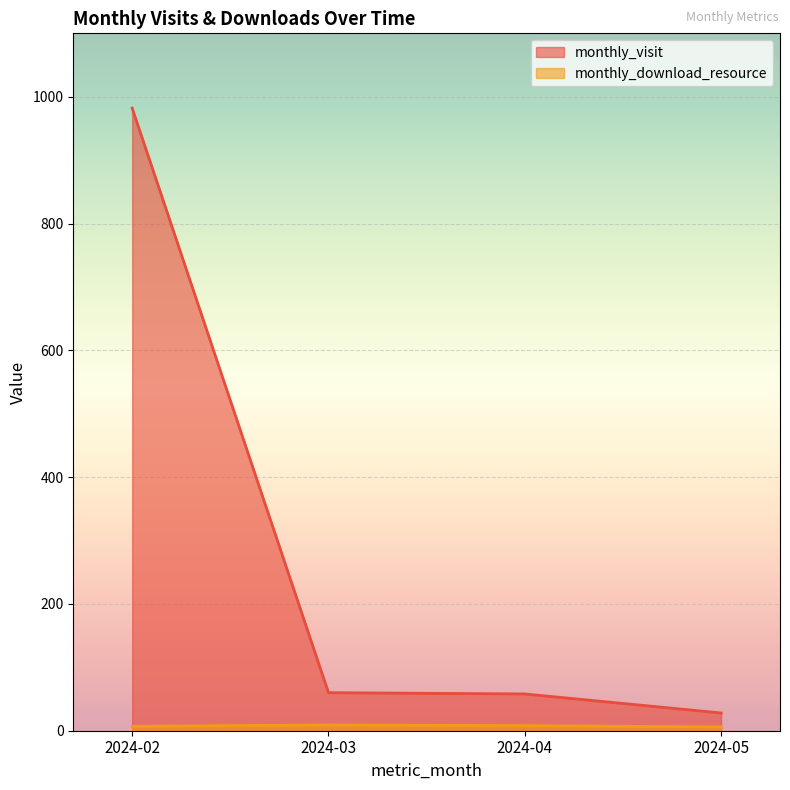

How many distinct data groups are displayed?

2